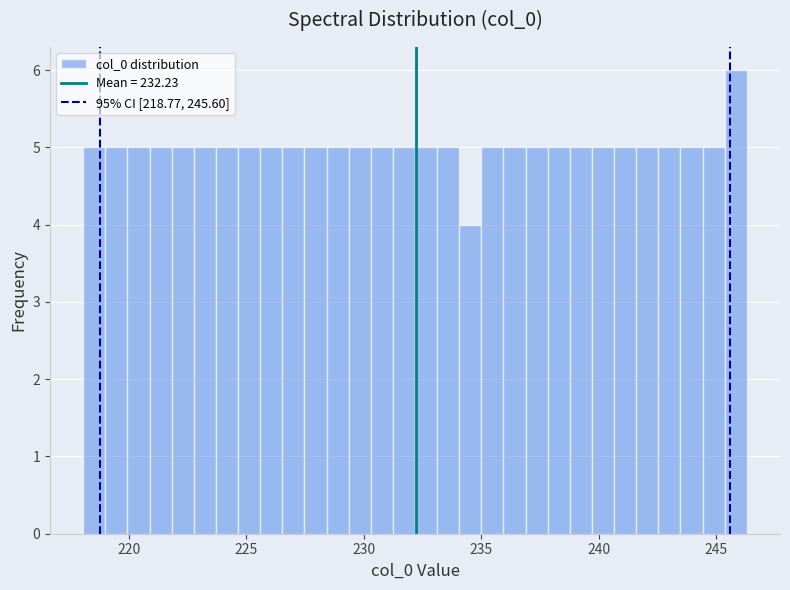

Around what value on the x-axis is the tallest bar? Give the approximate position of its centre, as read against the axis.

246.0